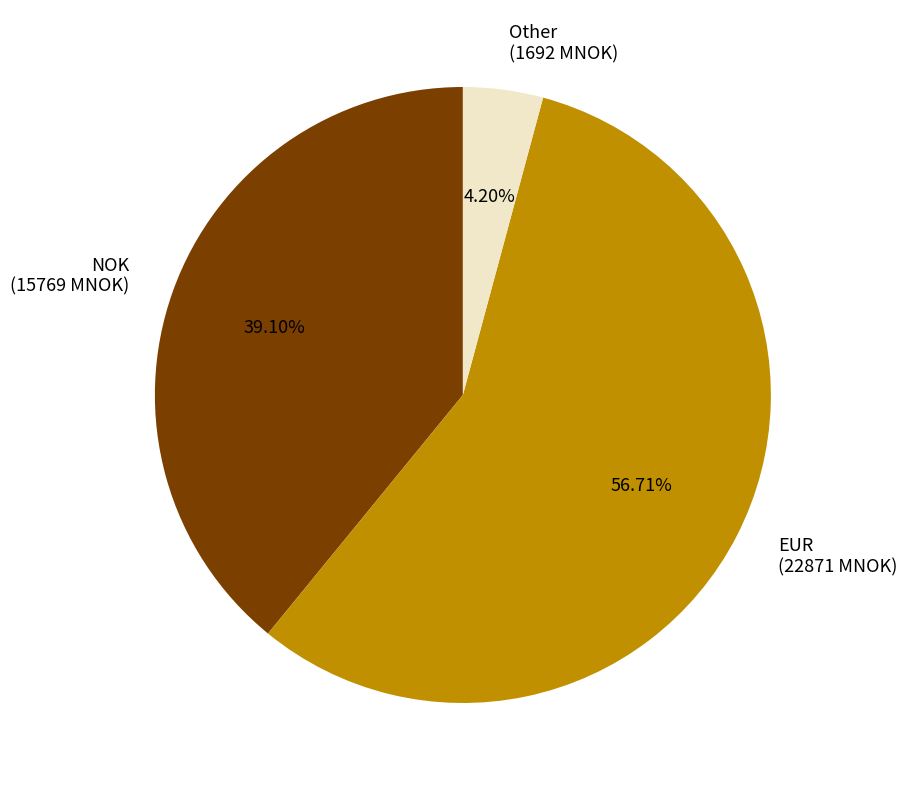

Is there a majority slice in this chart?

Yes